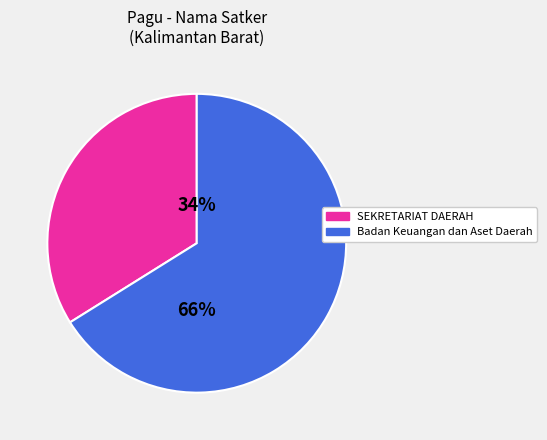

How many slices are in this pie chart?

2